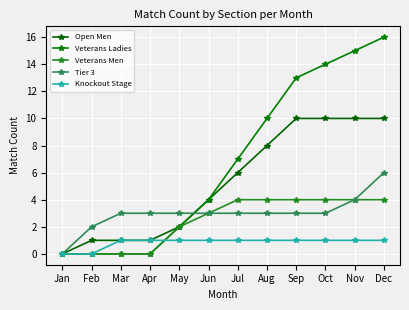

At how many categories does at least one series exceed 15?

1